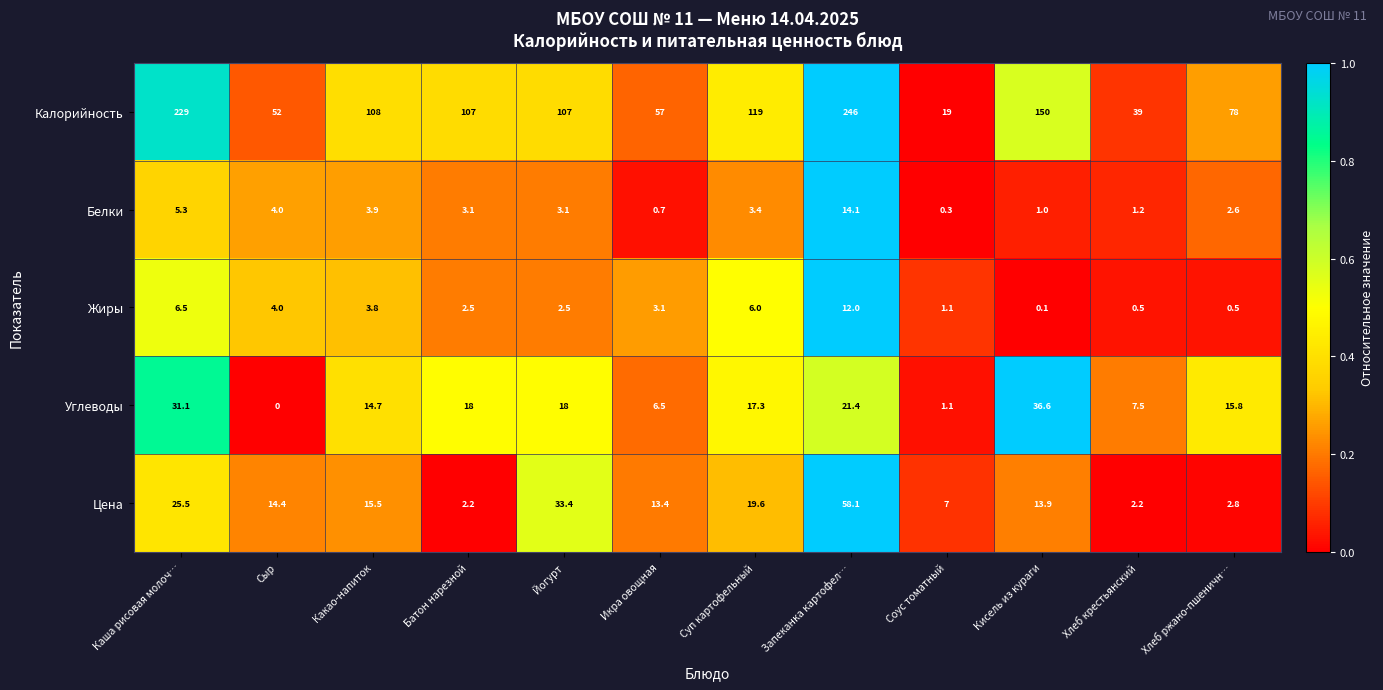

At which category does the chart reach its minimum across all series?

Сыр